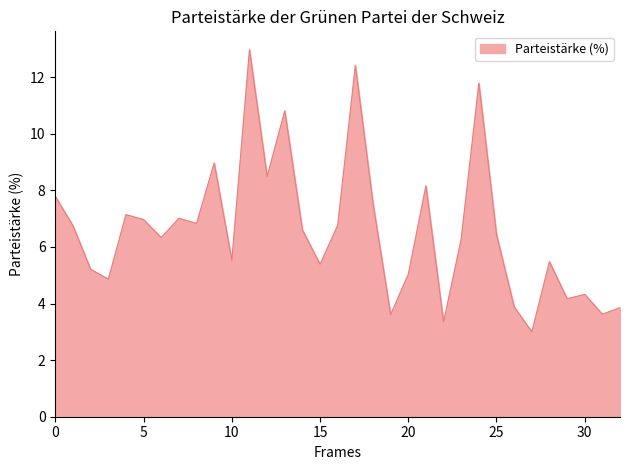

What is the maximum value shown in the chart?

13.0